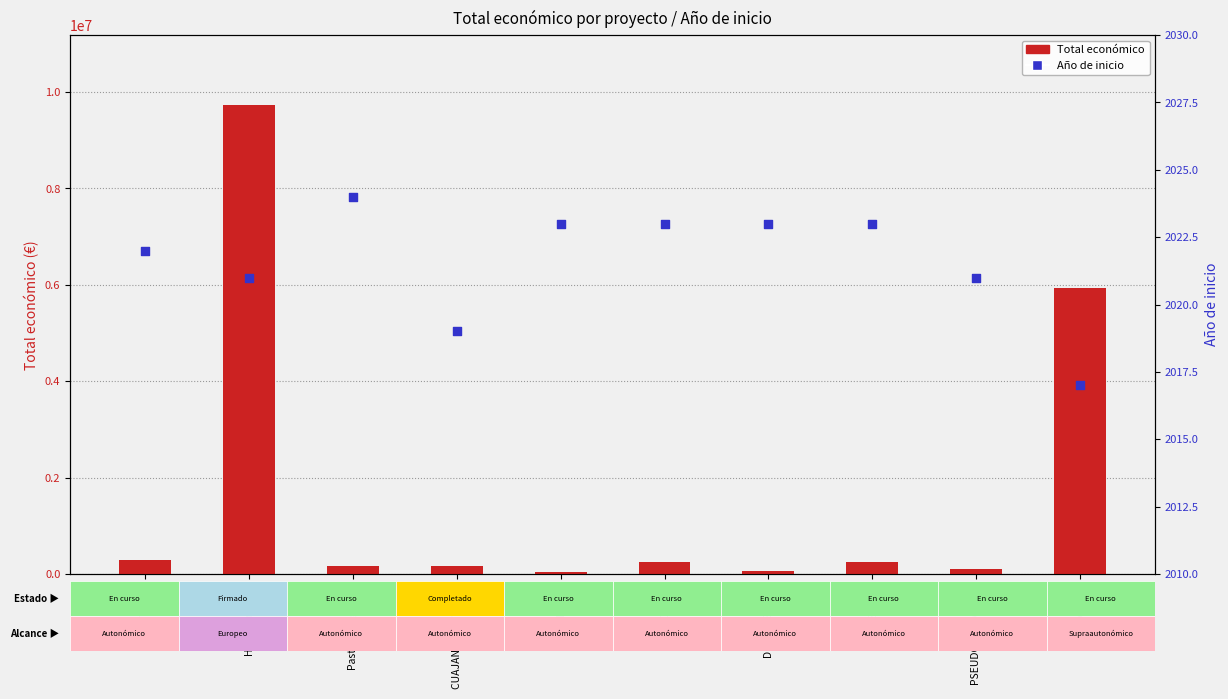

Which series has the largest total across all categories?

Total económico